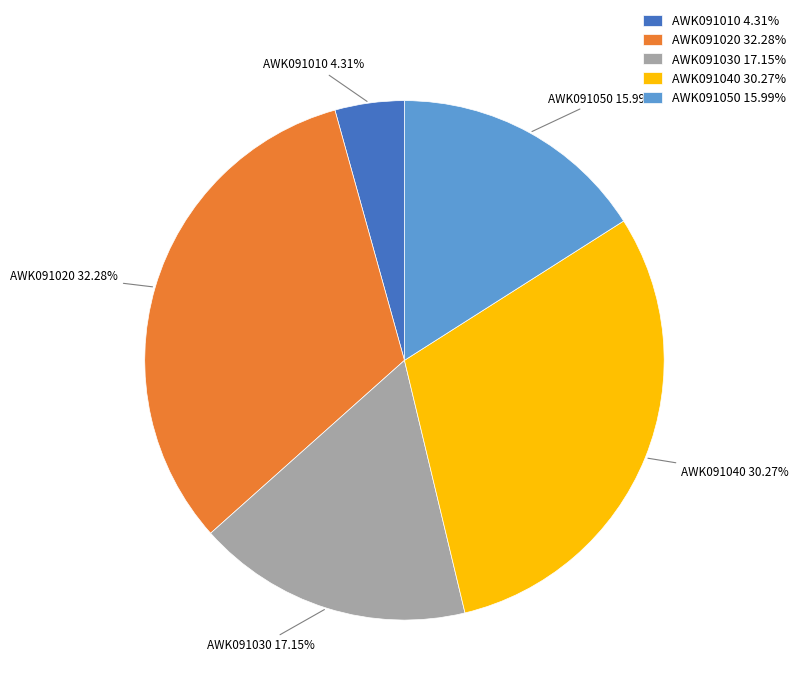

What portion of the pie excludes AWK091040?

69.7%